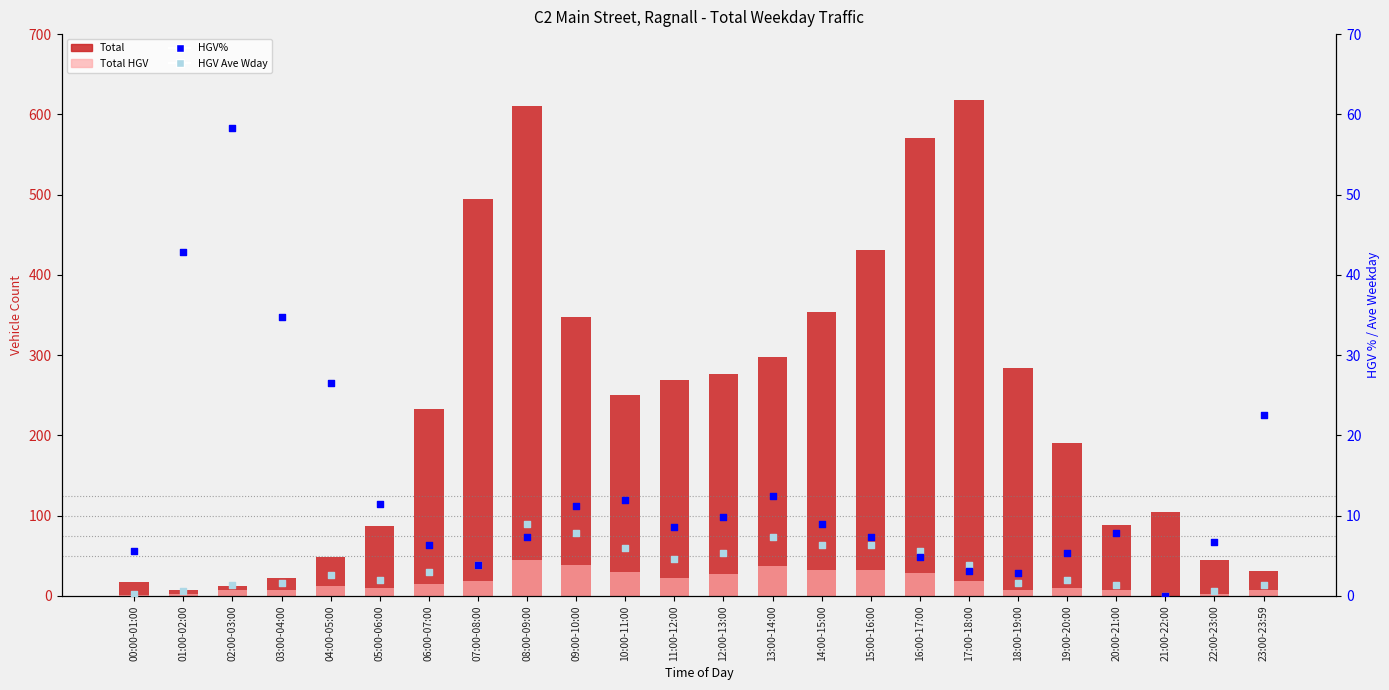

Which series has the largest total across all categories?

Total